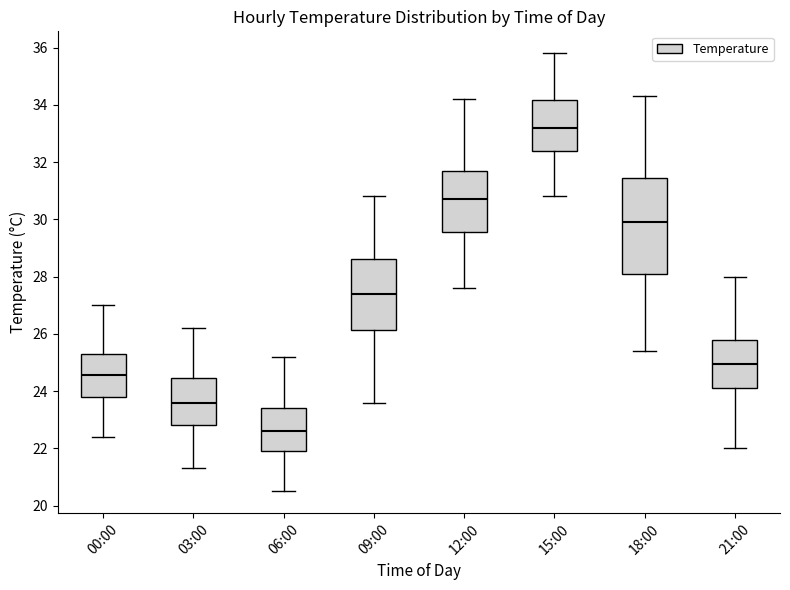

Comparing the boxes themselves (not the whiskers), which one is the tallest?

18:00